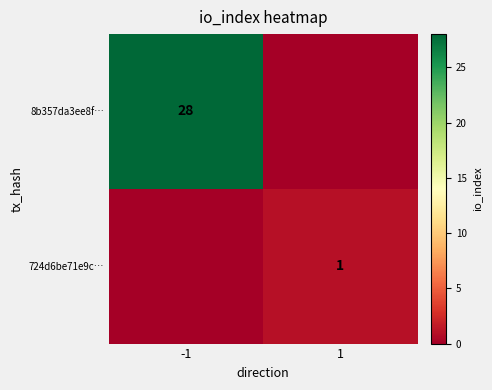

What is the greatest value displayed?

28